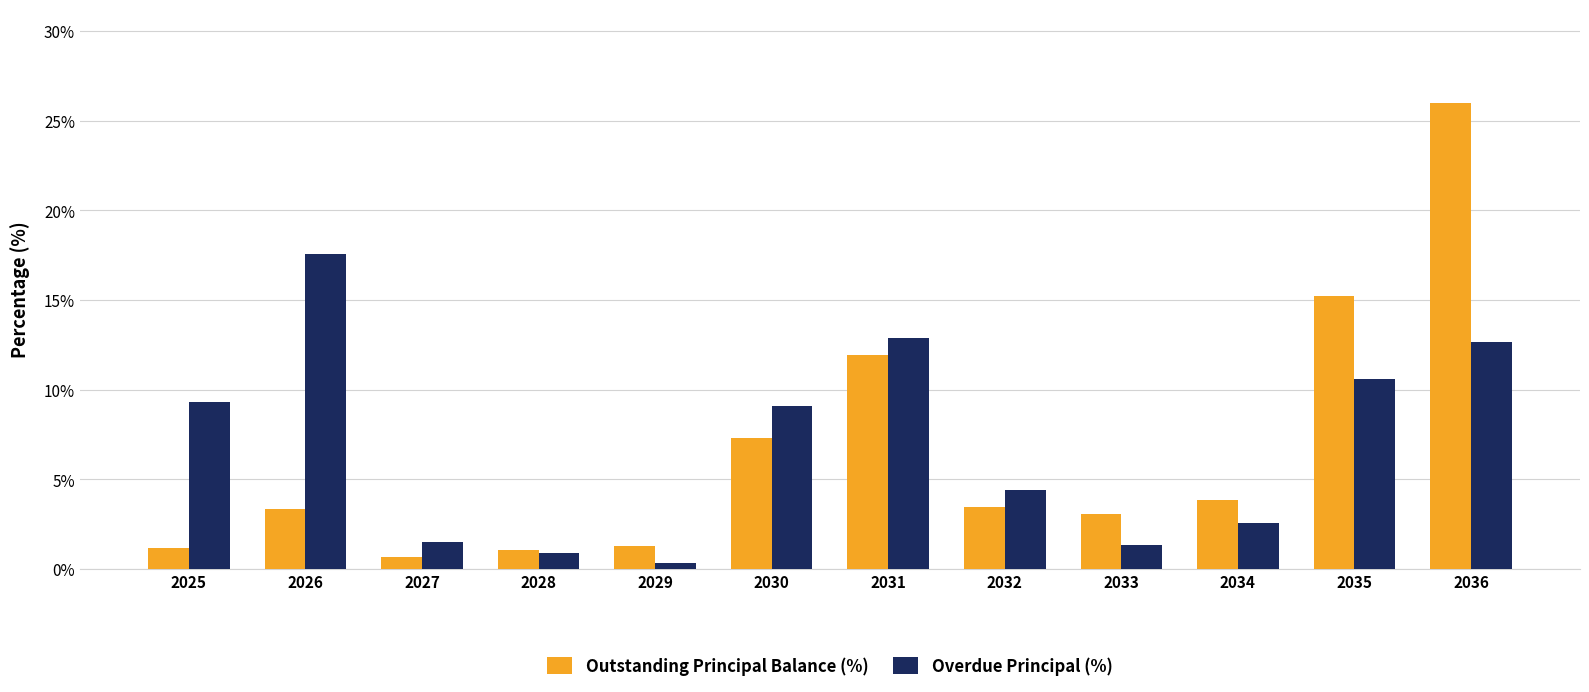

Count the number of data series in this chart.

2